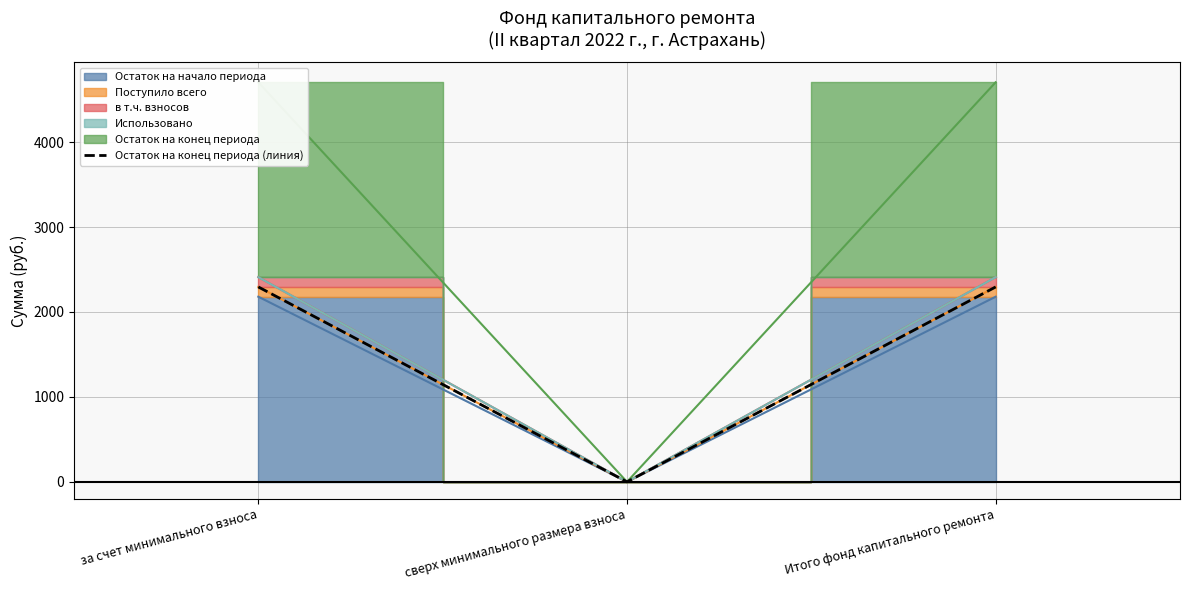

Between за счет минимального взноса and сверх минимального размера взноса, which is larger?

за счет минимального взноса